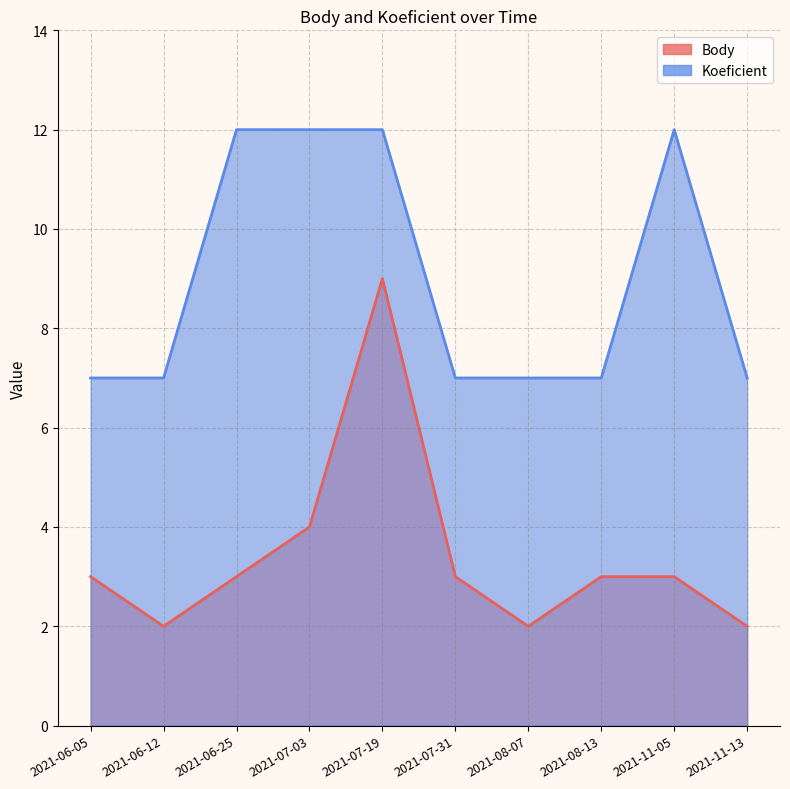

How many Koeficient values are between 7 and 12?

10